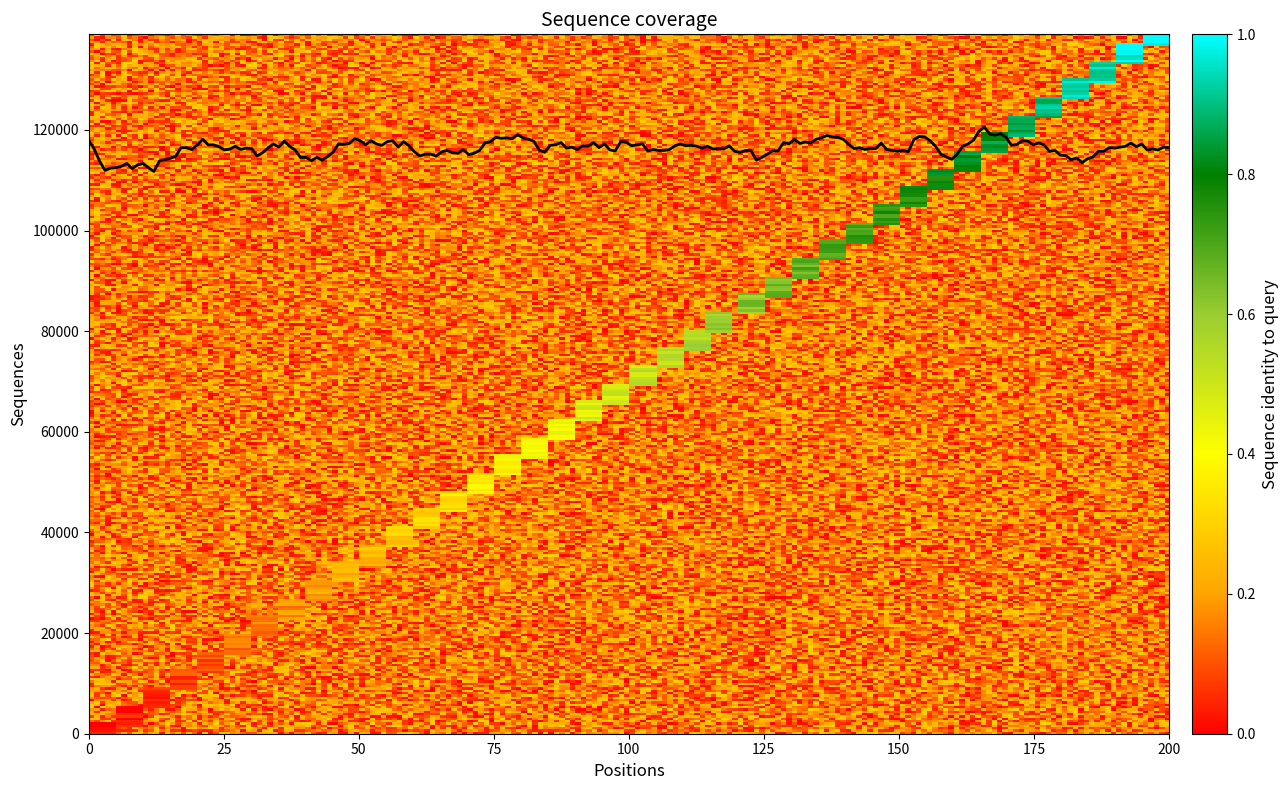

What is the maximum value shown in the chart?

120559.3